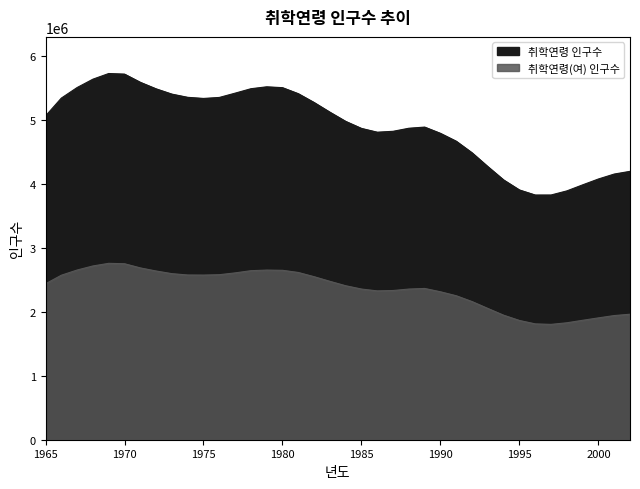

What is the greatest value displayed?

5720255